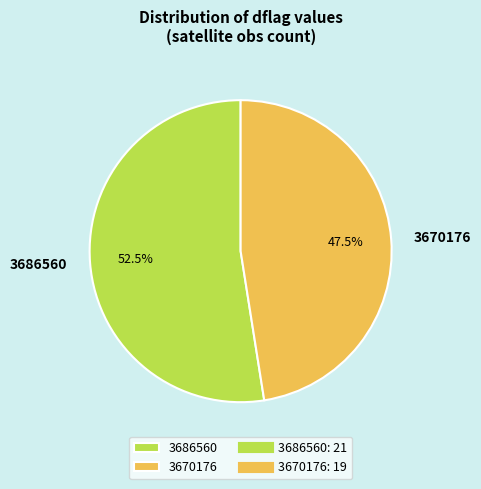

How many slices are in this pie chart?

2